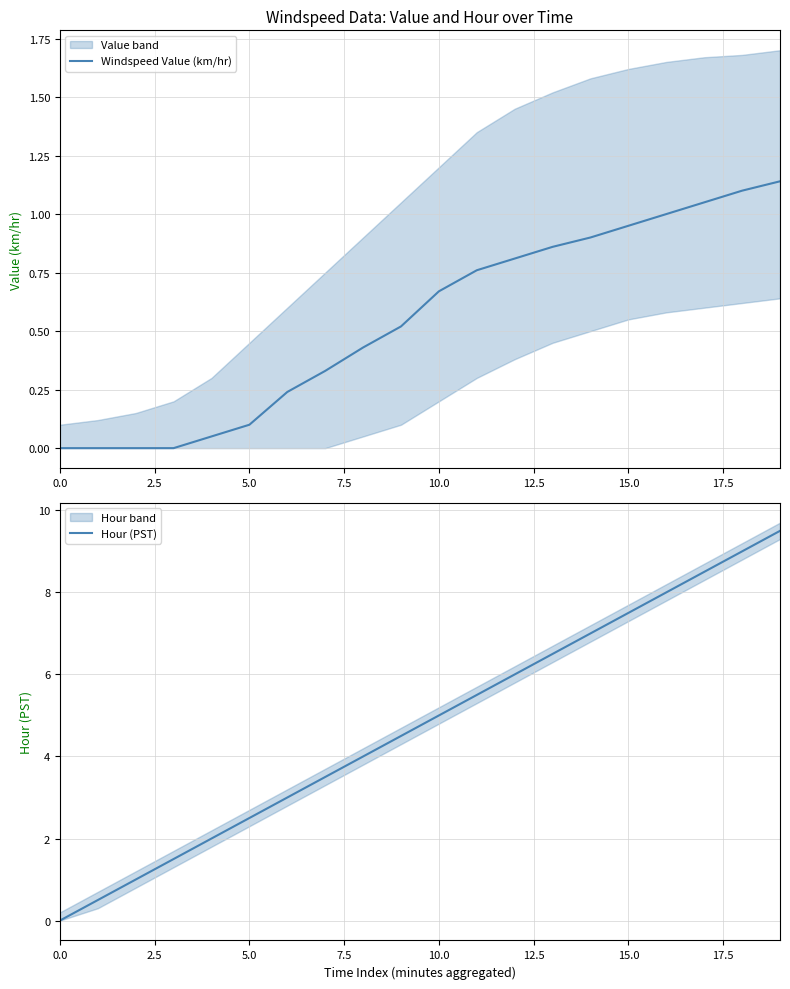

How many data points does each series have?

20